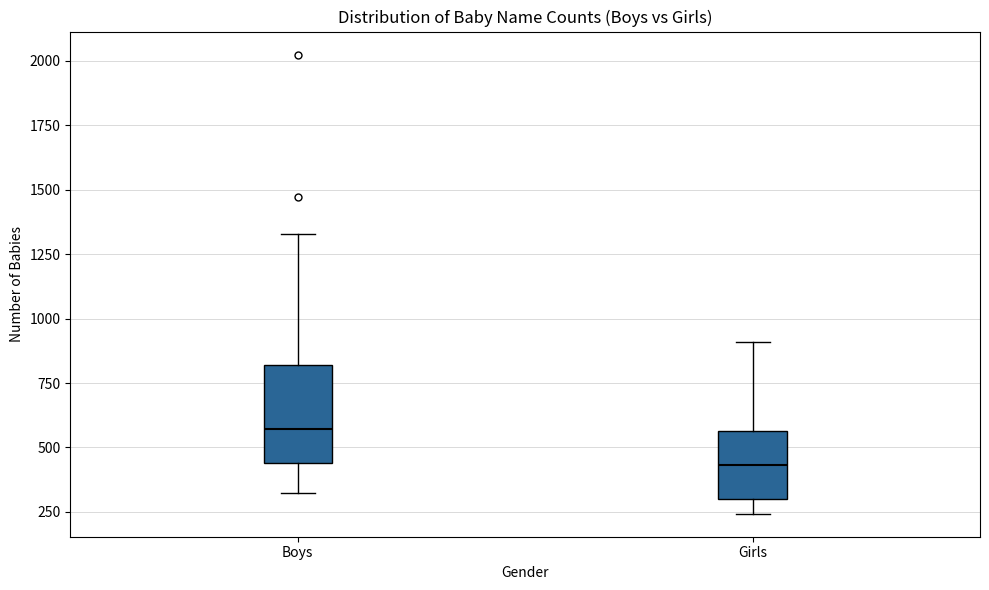

Which box is the tallest, from its lower edge to its upper edge?

Boys